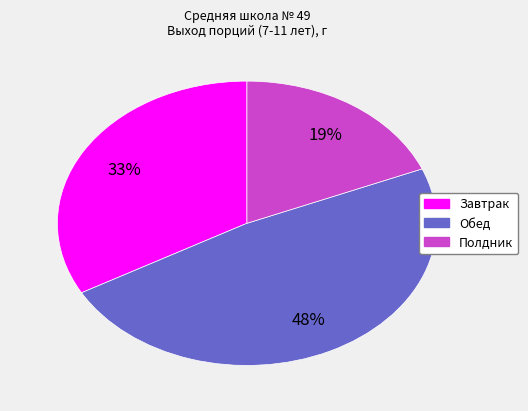

Is Завтрак the majority of the pie?

No